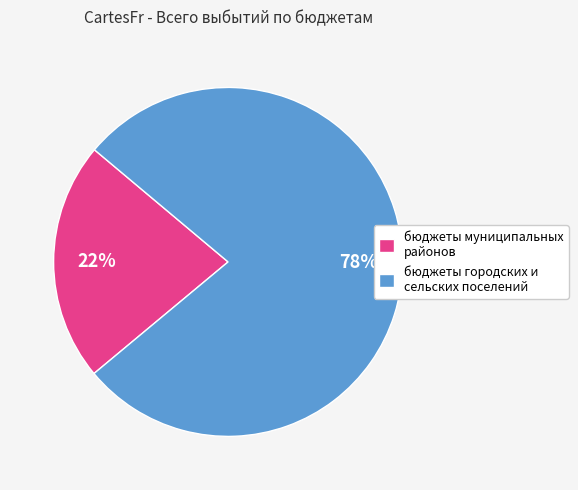

Is it true that бюджеты городских и сельских поселений is 87% of the pie?

False